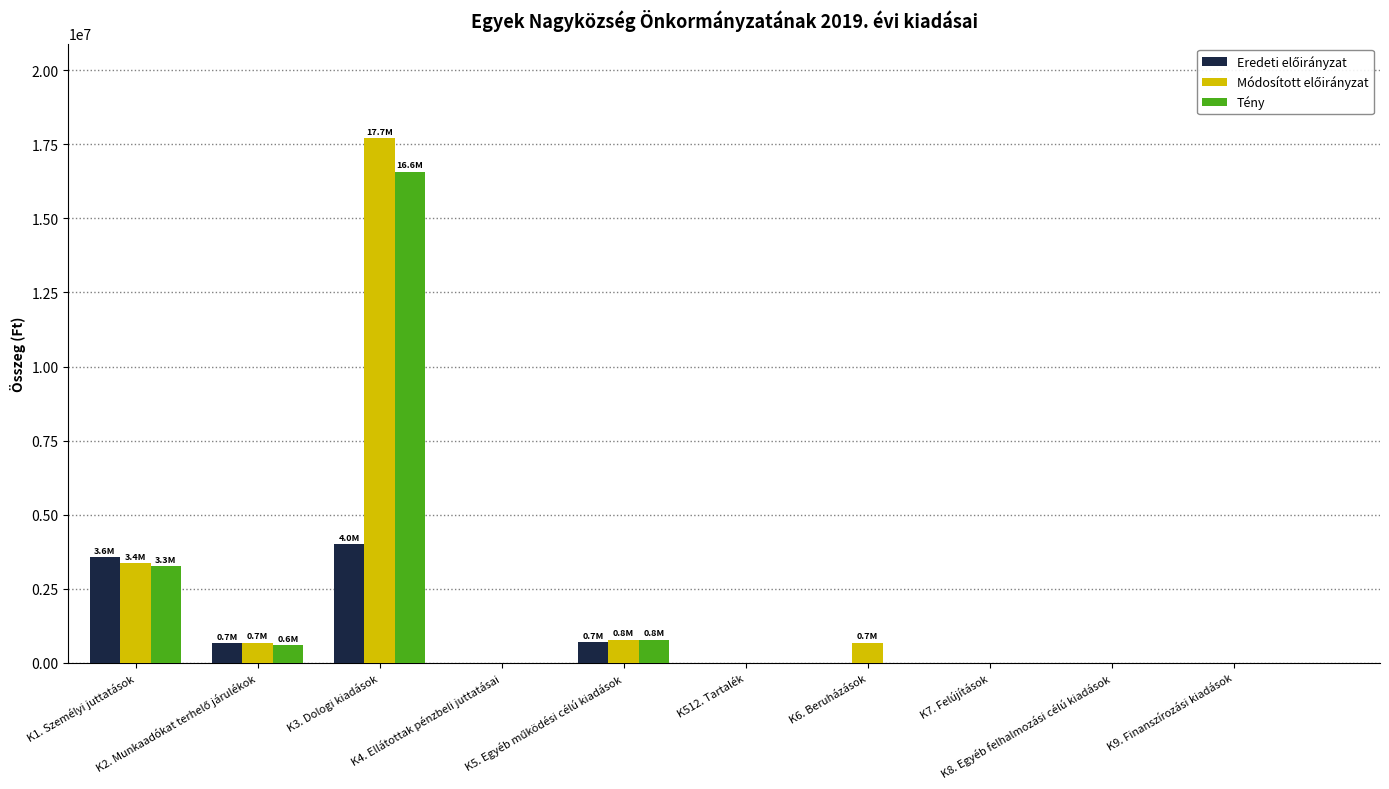

Is it true that Tény equals 0 at K512. Tartalék?

True